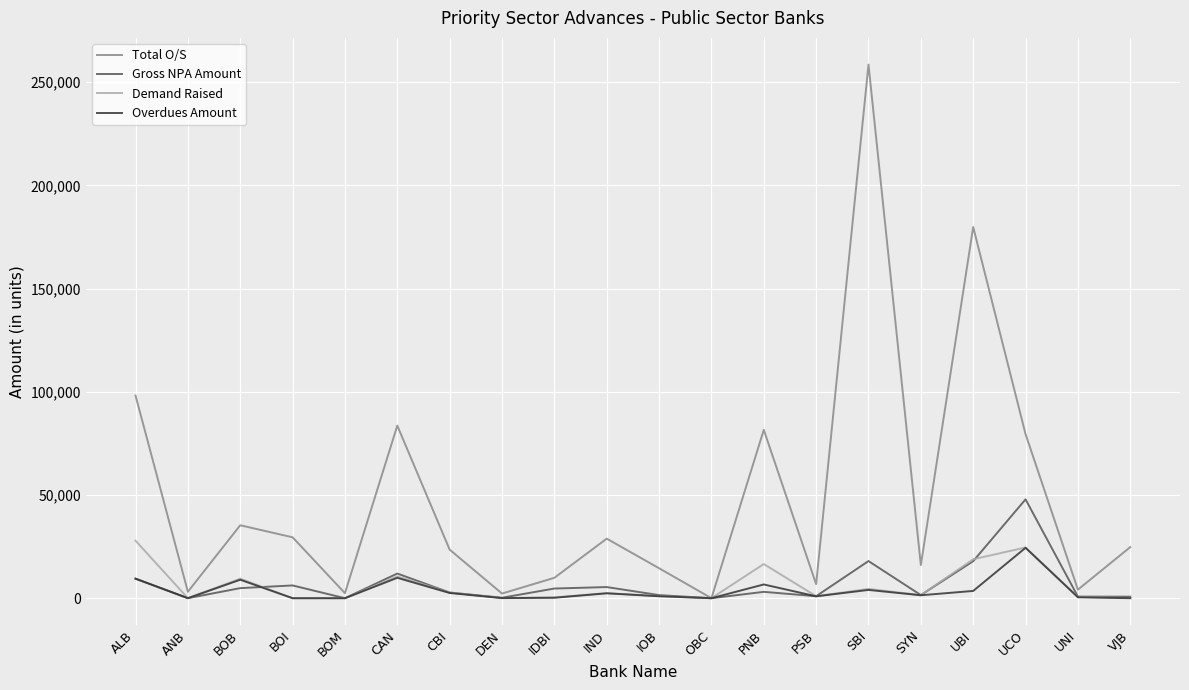

What is the highest value of the Overdues Amount series?

24416.0